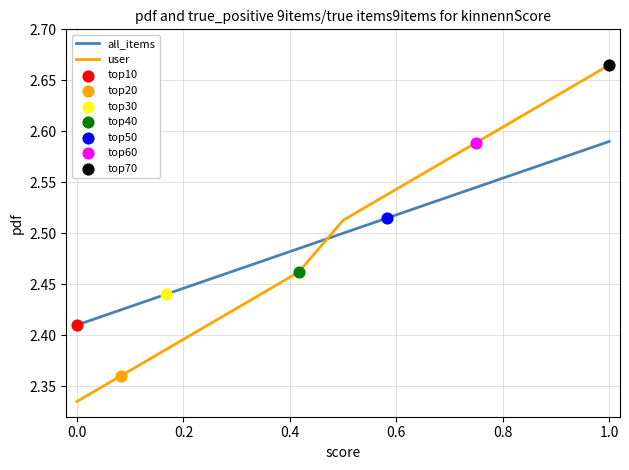

Which series has the widest spread of values?

user